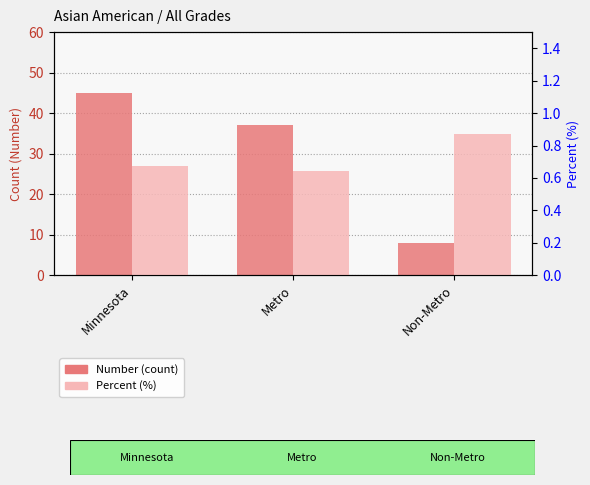

What is the average value of the Number series?

30.0